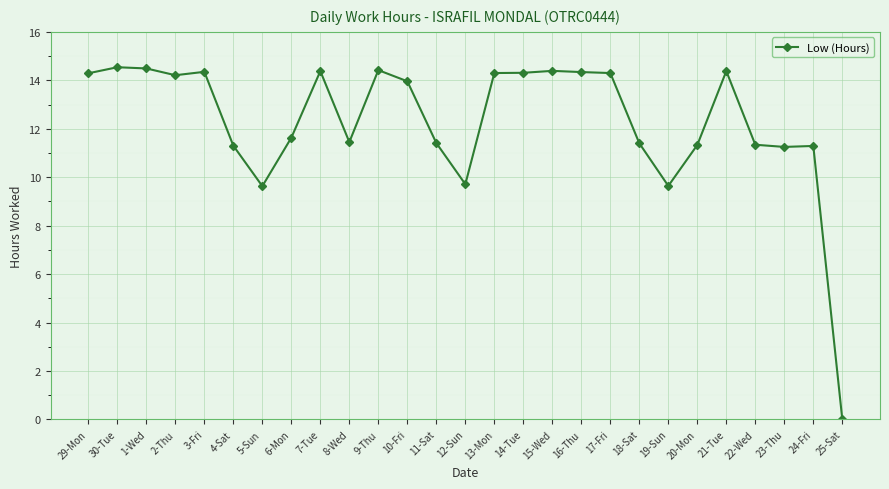

Which label corresponds to the smallest value in the chart?

25-Sat